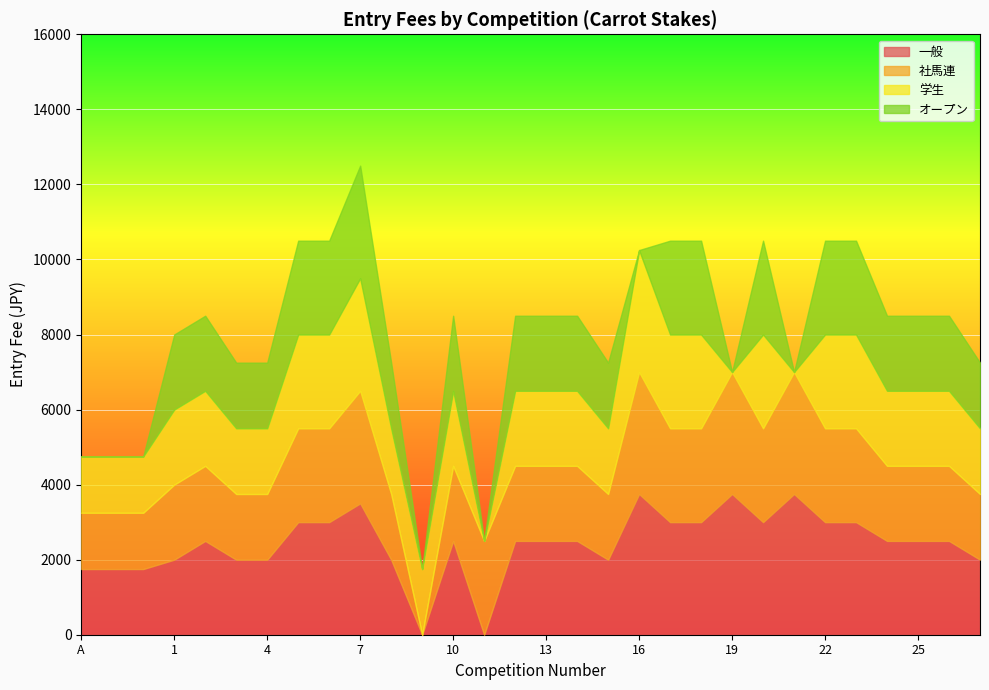

How many positive values does the 一般 series have?

28